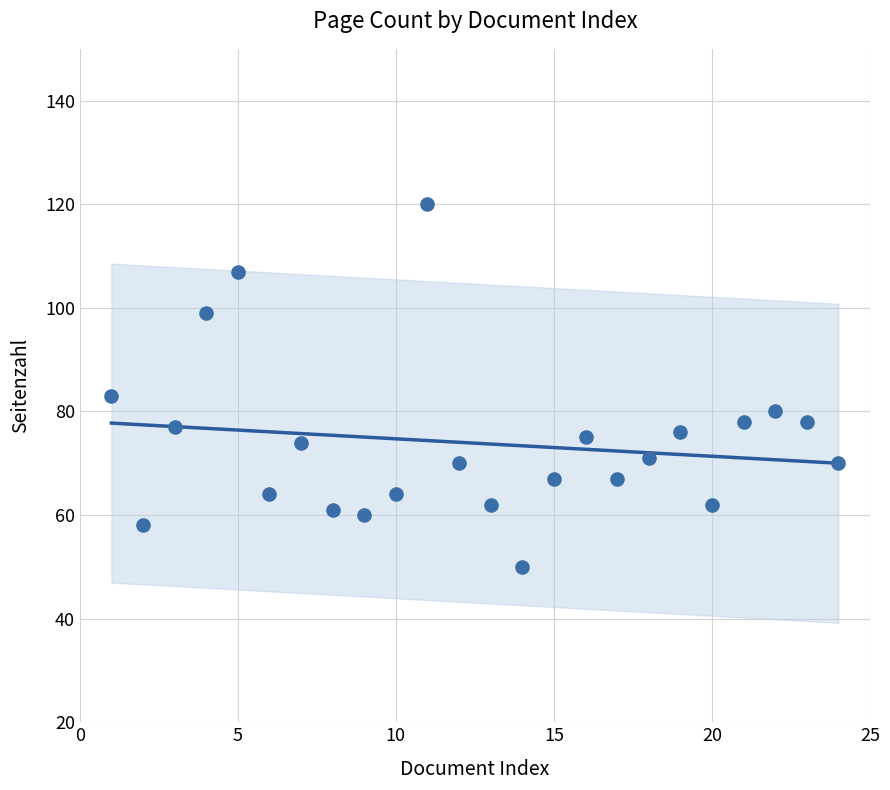

What Y value in the scatter plot is closest to 85?

83